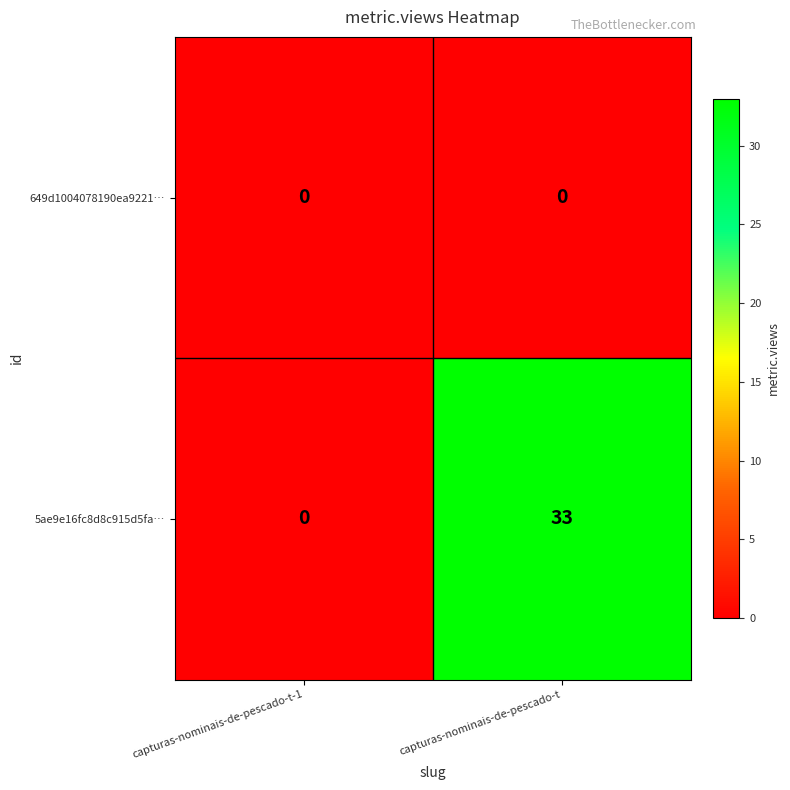

The value of 5ae9e16fc8d8c915d5fa… at capturas-nominais-de-pescado-t-1 is 23. True or false?

False